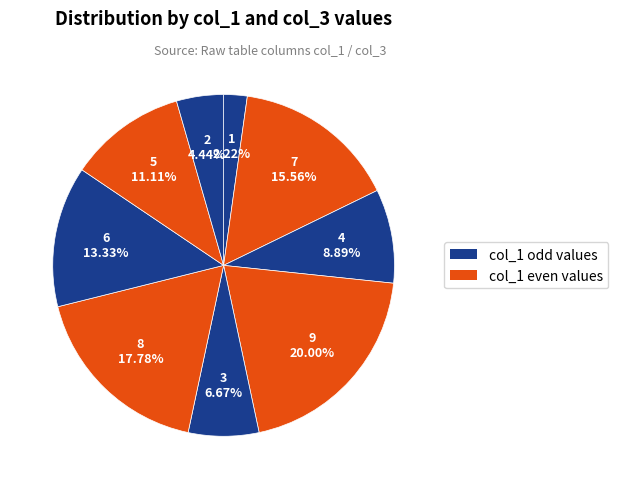

How many slices are in this pie chart?

9